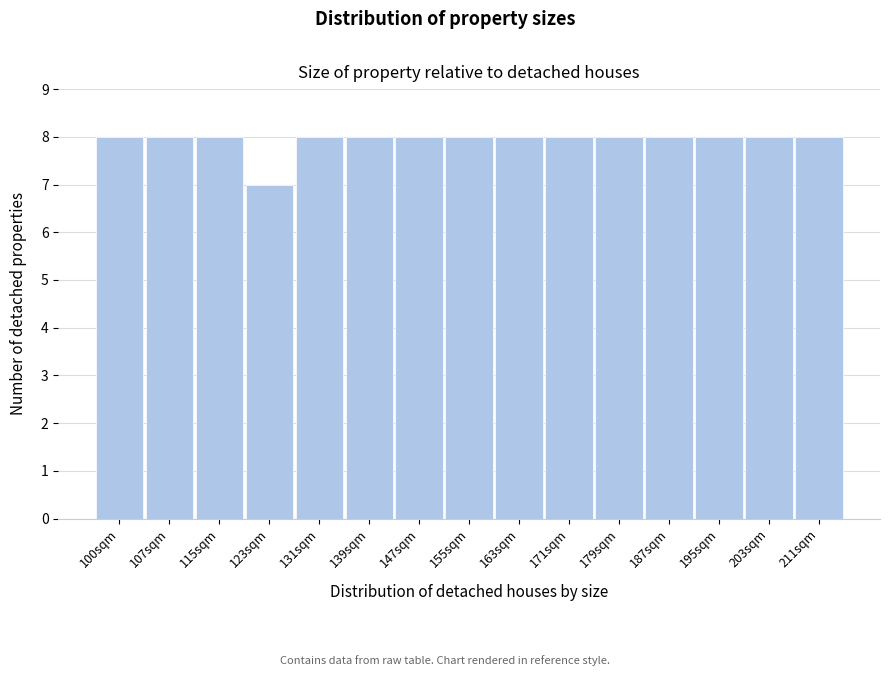

Reading right to left, transcribe all the data shown in this chart.

8	8	8	8	8	8	8	8	8	8	8	7	8	8	8